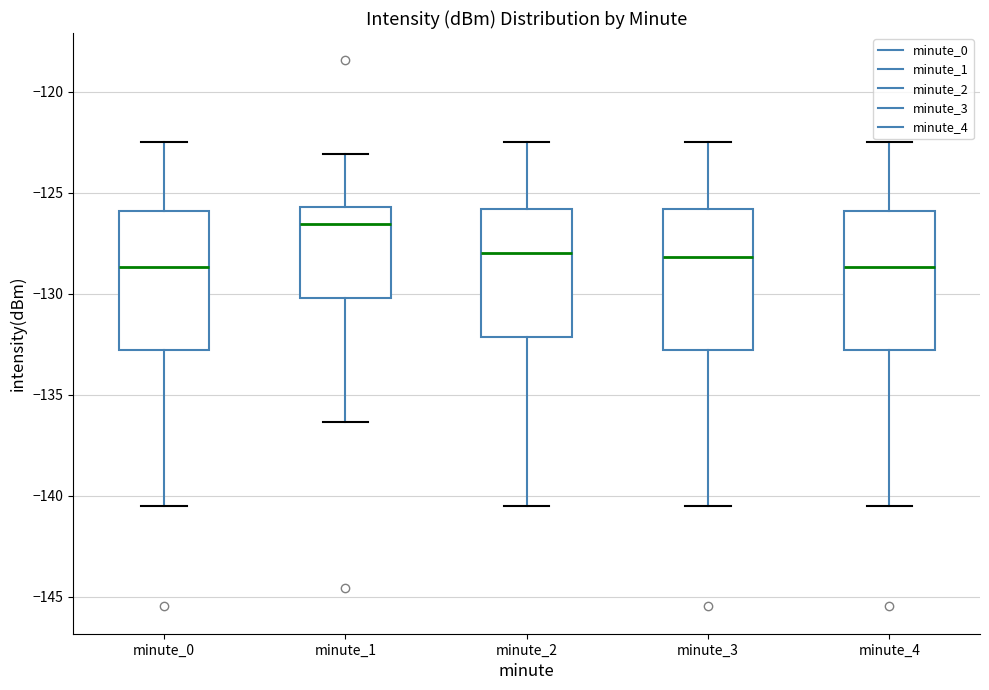

Where does the lower whisker of the box for minute_4 end on the y-axis? The values are not printed on the chart, so give them approximately, as read against the axis.

-140.5